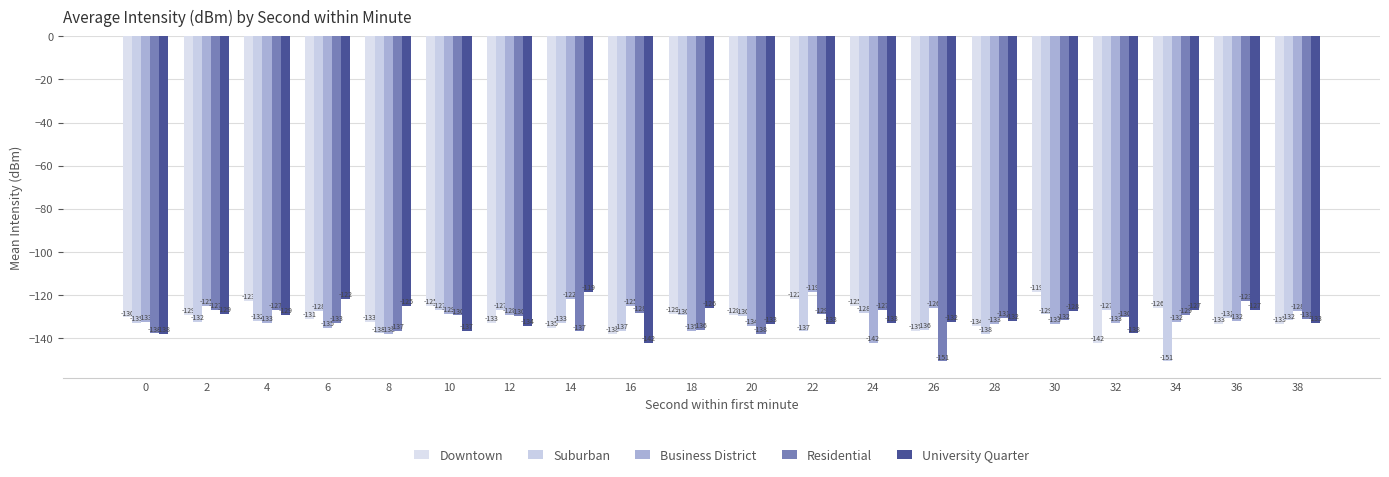

How many series are shown in this chart?

5